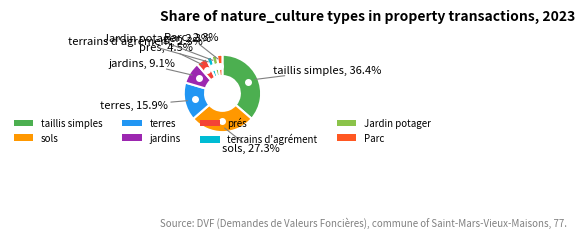

Is the sum of Parc and sols greater than half?

No